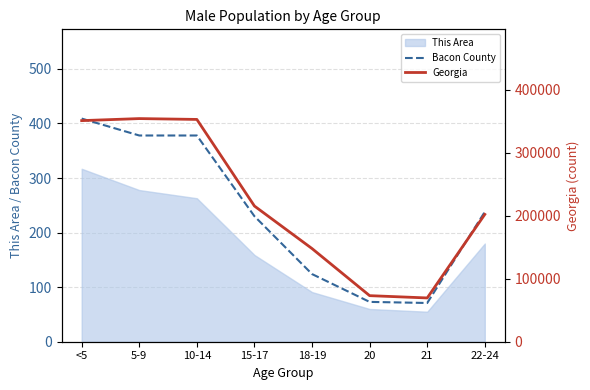

The Georgia series shows 86729 at 10-14. True or false?

False